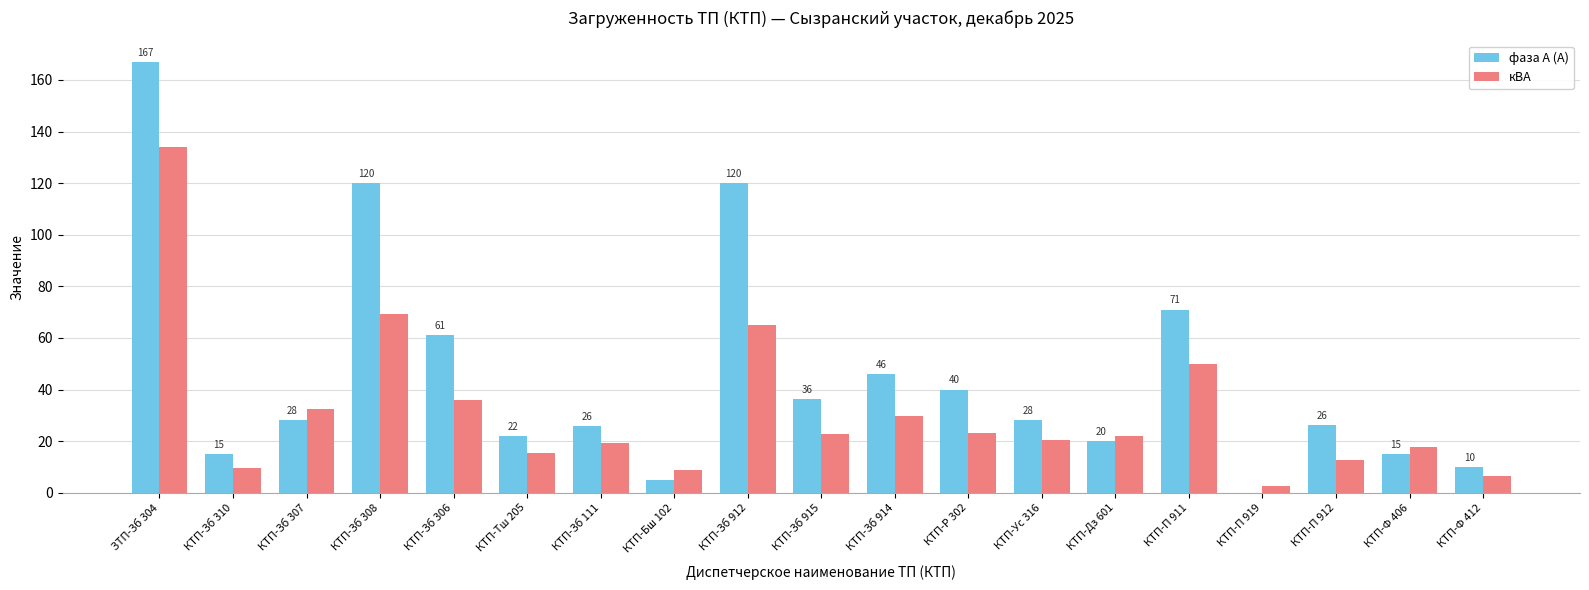

What is the maximum value shown in the chart?

167.0